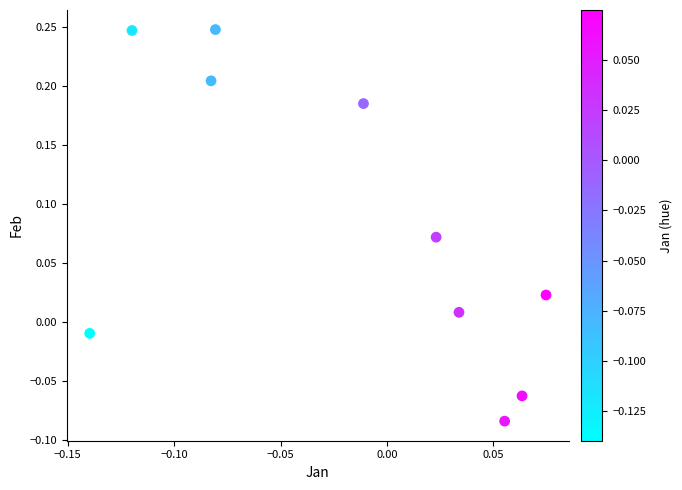

What is the range of Y values (max minus min)?

0.3